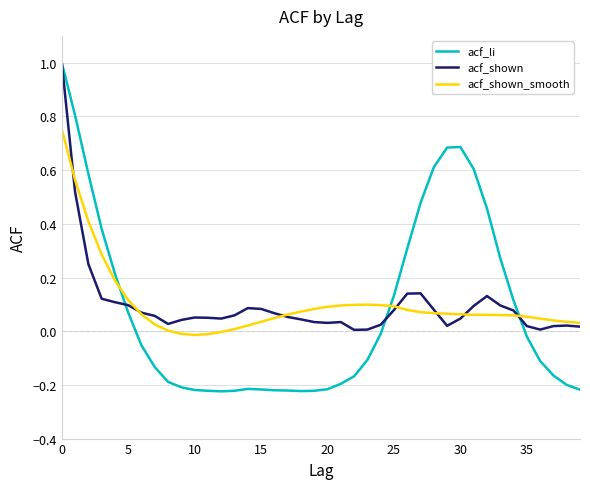

What is the greatest value displayed?

1.0